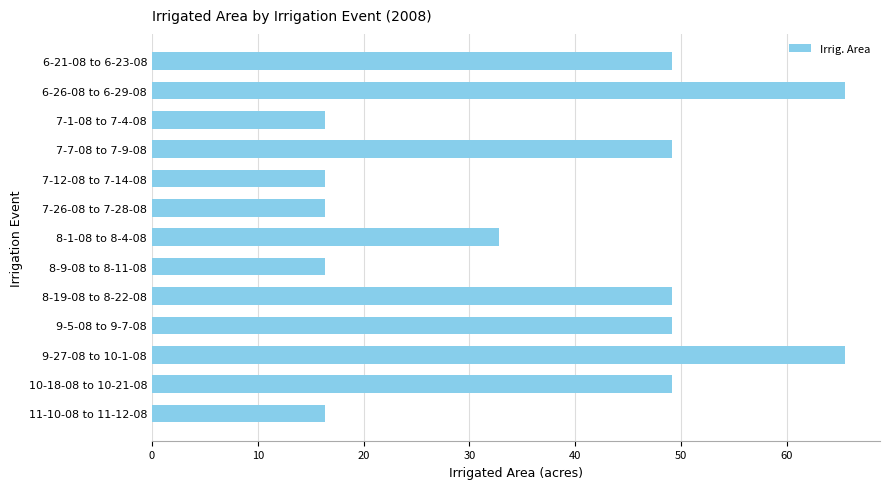

What is the maximum value shown in the chart?

65.5